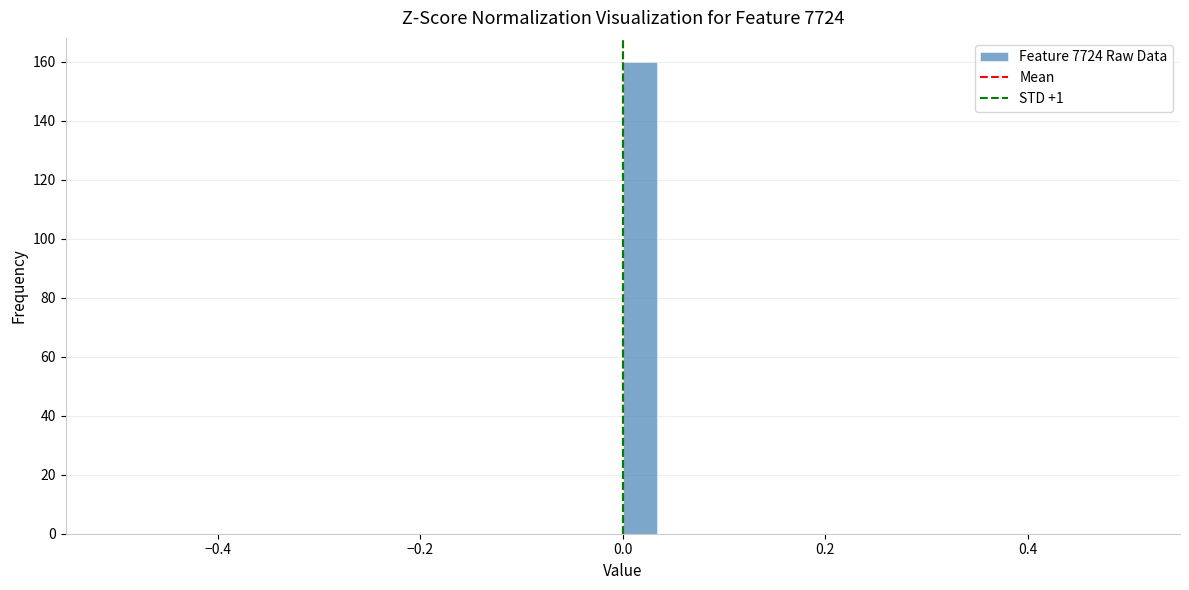

Read against the x-axis, roughly where is the centre of the tallest bar?

0.02